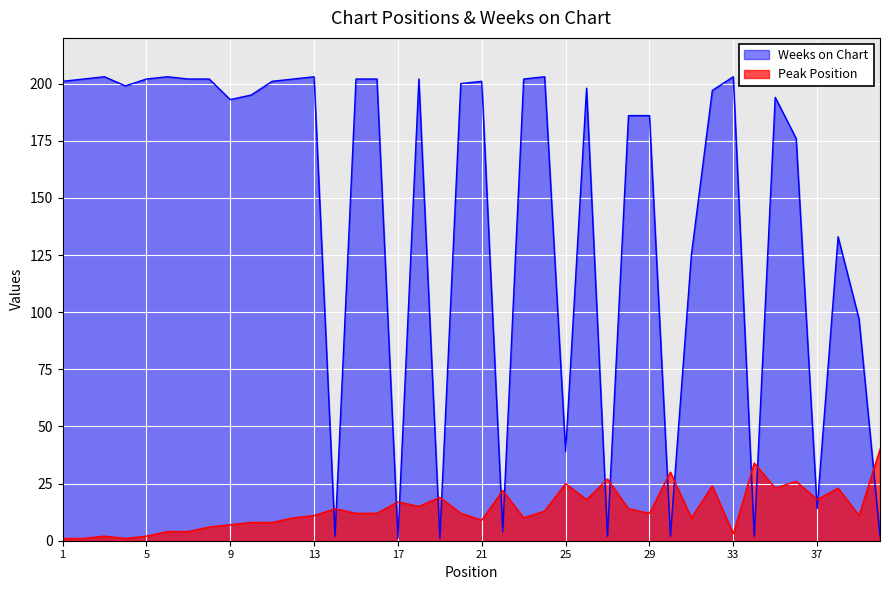

Rank the series at 29 from highest to lowest value.

Weeks on Chart, Peak Position